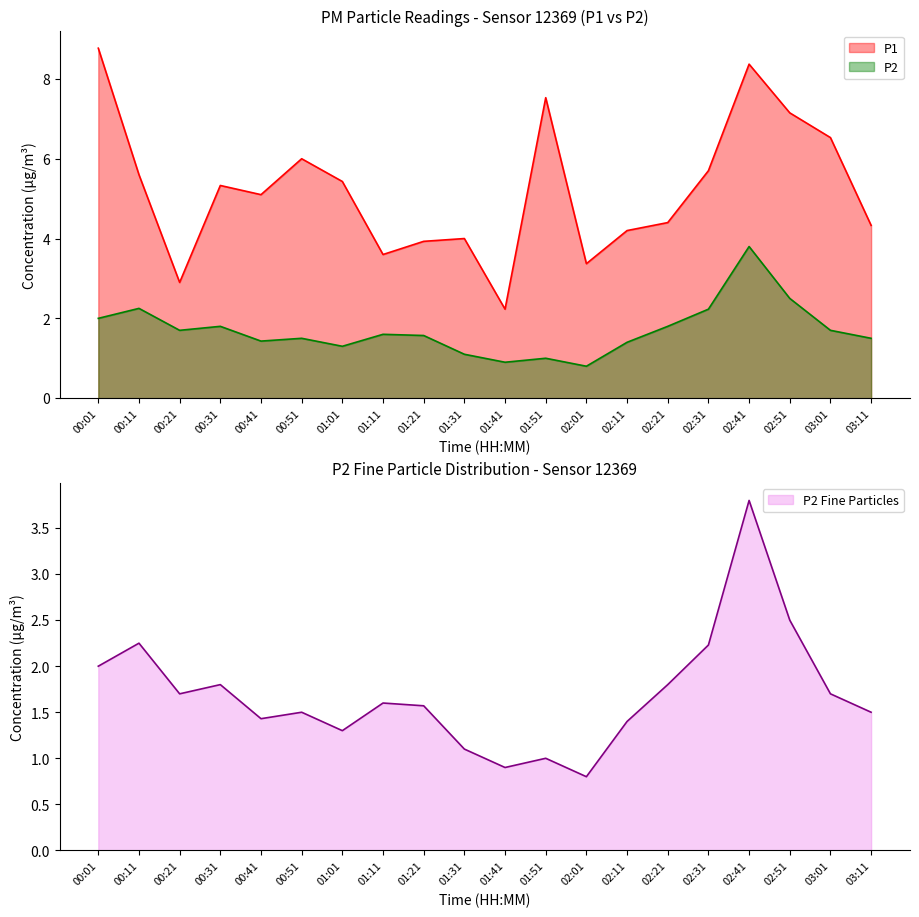

Which series has the largest total across all categories?

P1